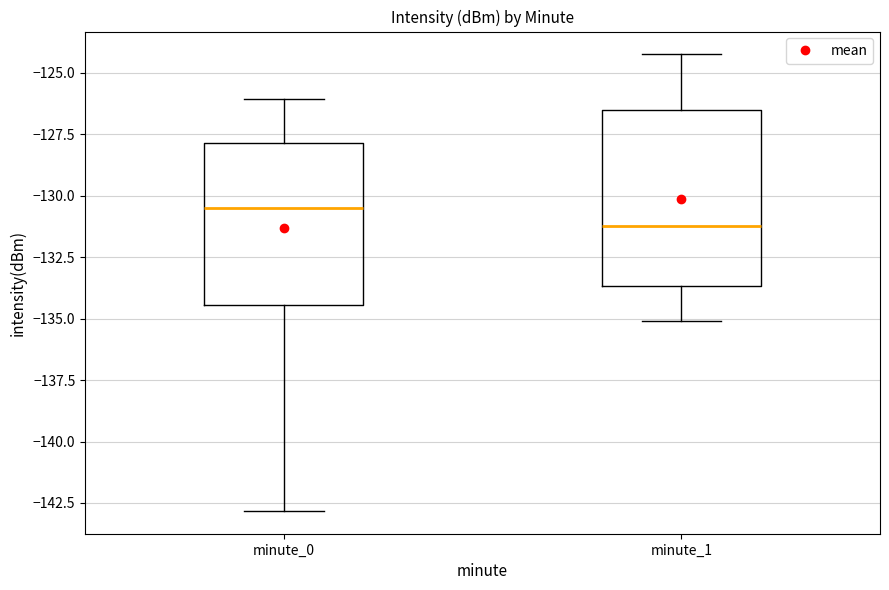

Which box's median line is the highest?

minute_0